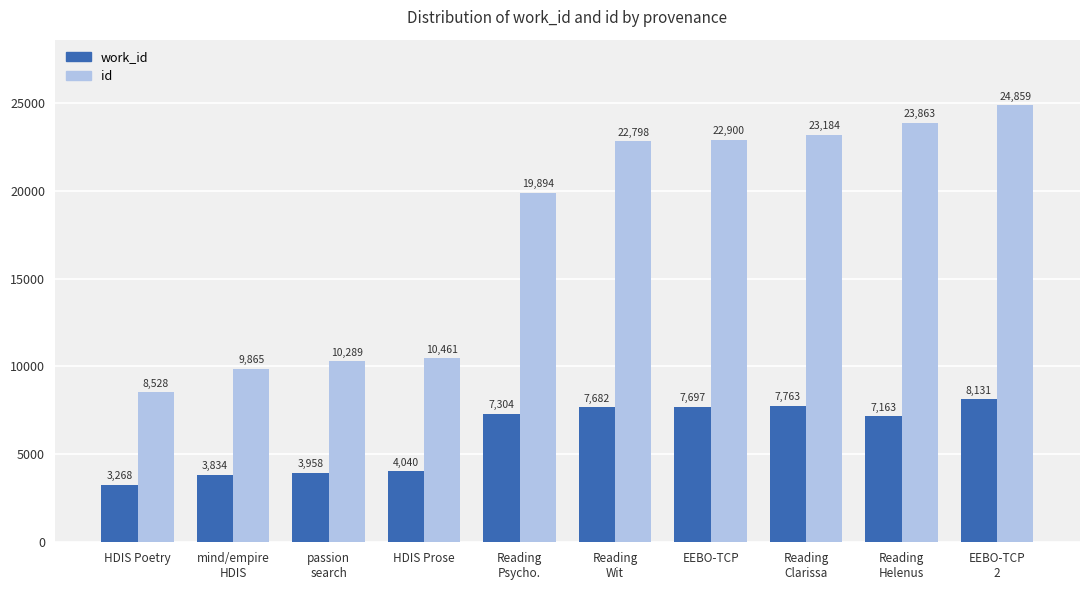

Does the chart contain any negative values?

No